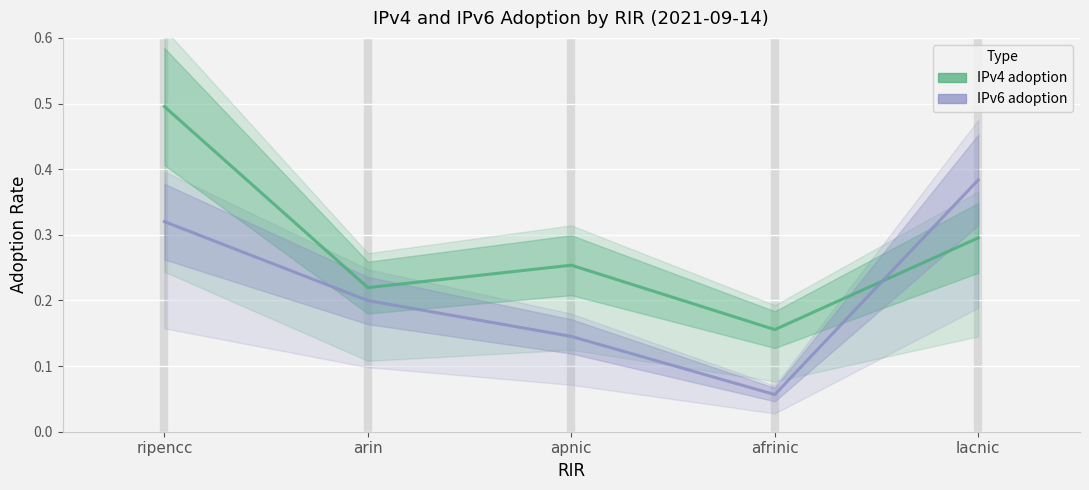

What is the value of the IPv6 adoption point at the 4th from the left?

0.1